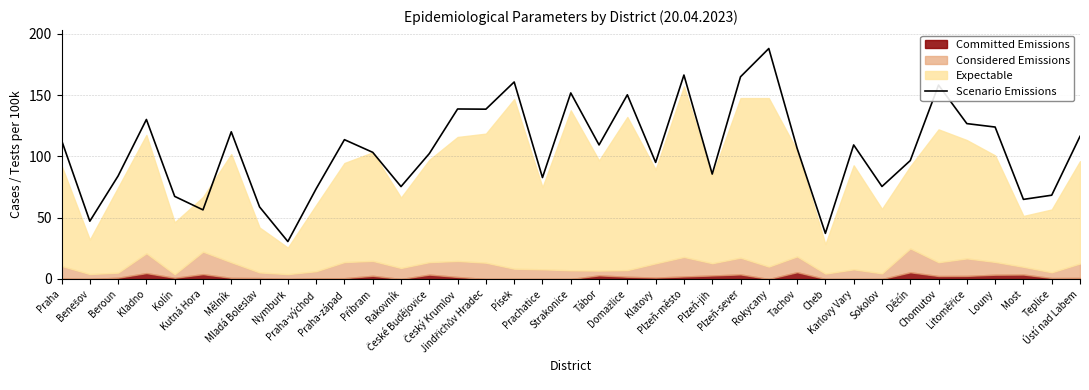

Does the chart display data point markers on the line(s)?

No